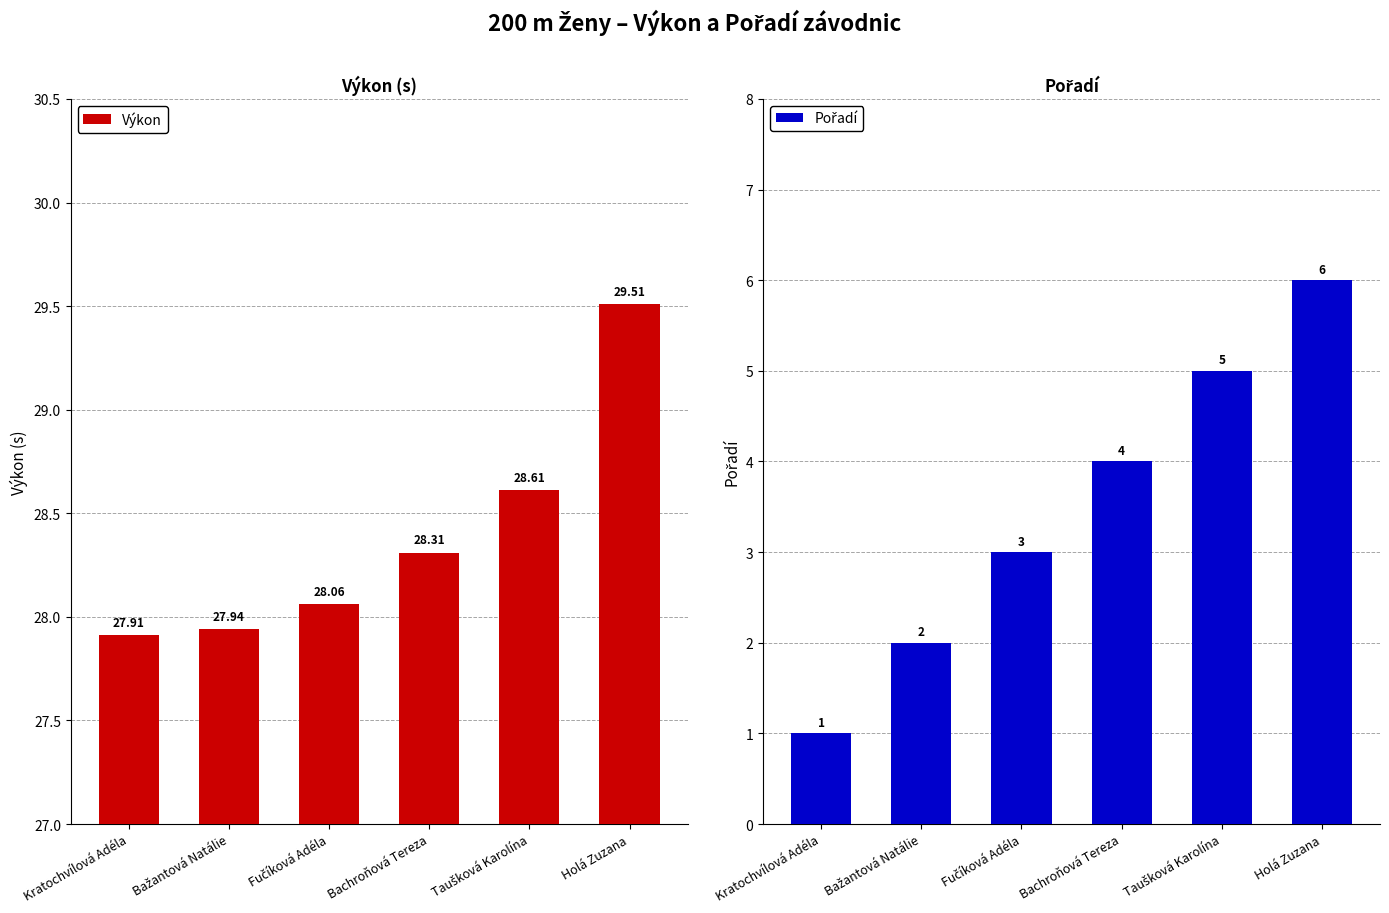

How many values in the Pořadí series exceed 4?

2